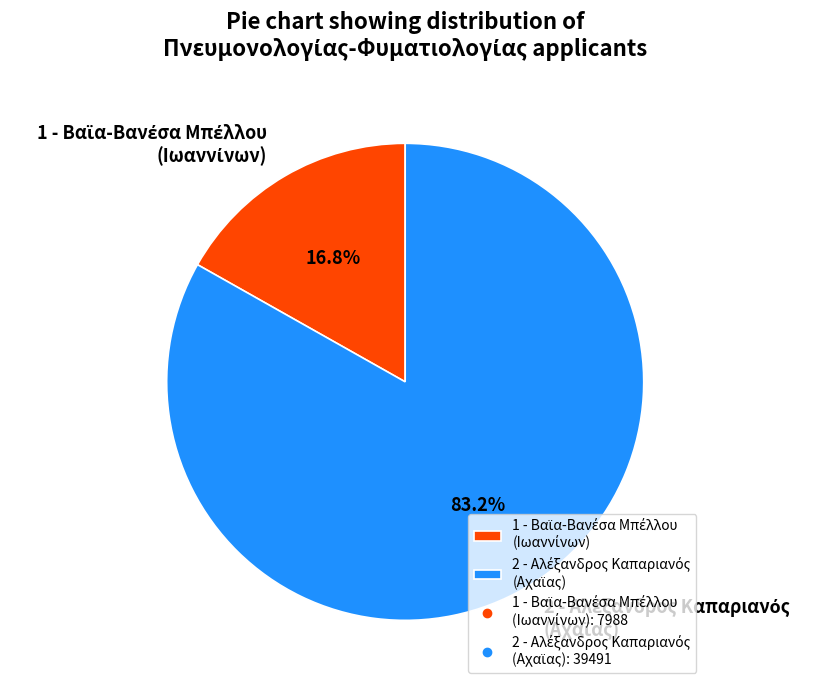

How many segments does this pie chart have?

2